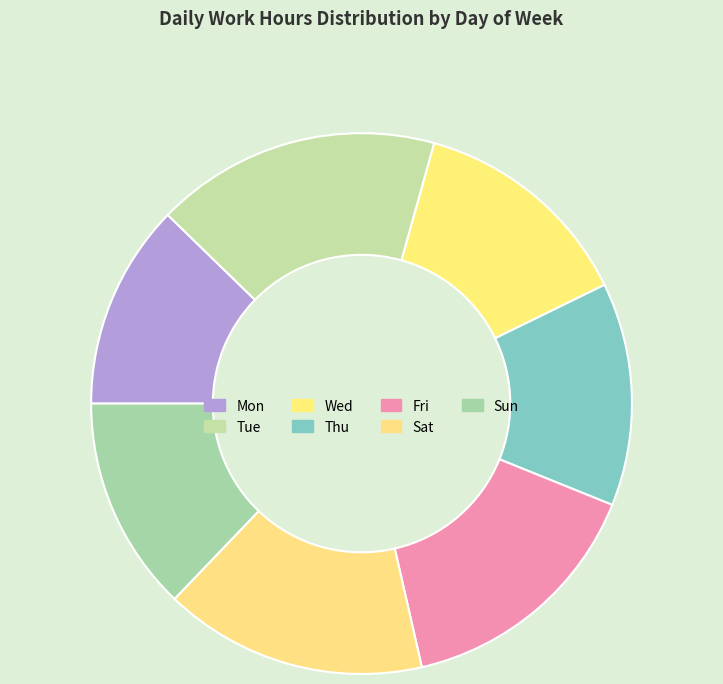

What is the ratio of the value at Tue to the value at Fri?

1.1